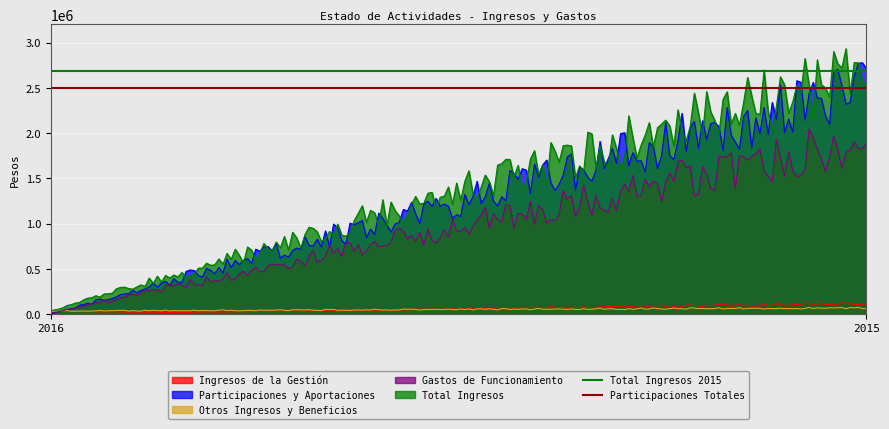

What is the average value of the Total Ingresos 2015 series?

2683699